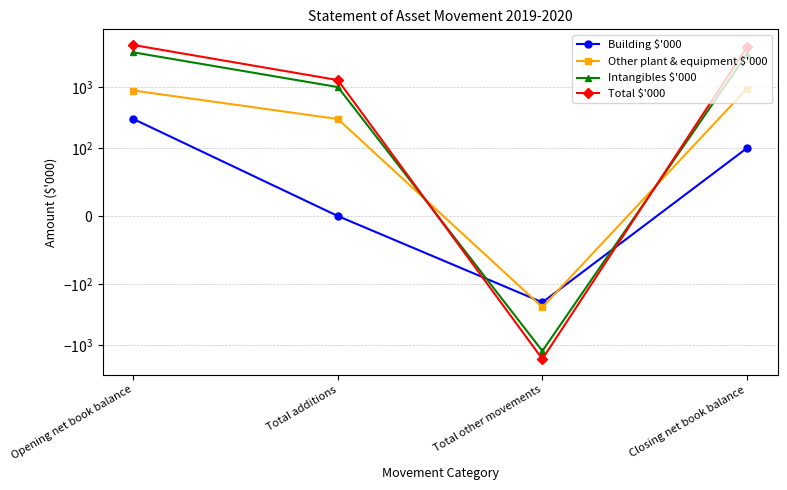

Count the number of categories in the chart.

4